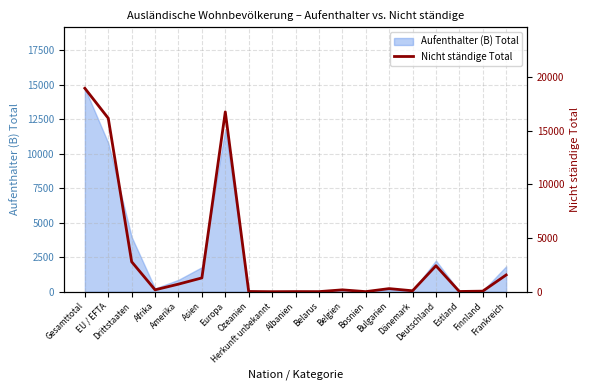

What is the smallest value displayed?

4